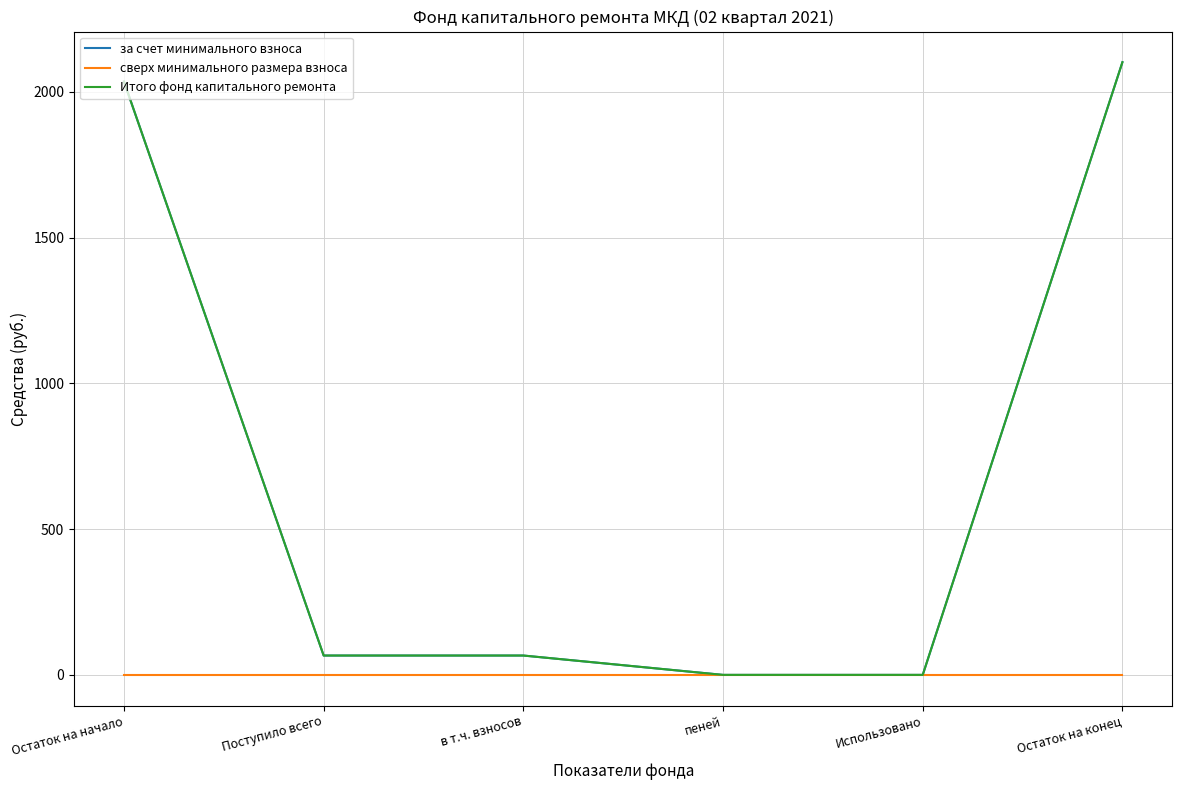

What is the value of the за счет минимального взноса point at the 3rd from the left?

66.4